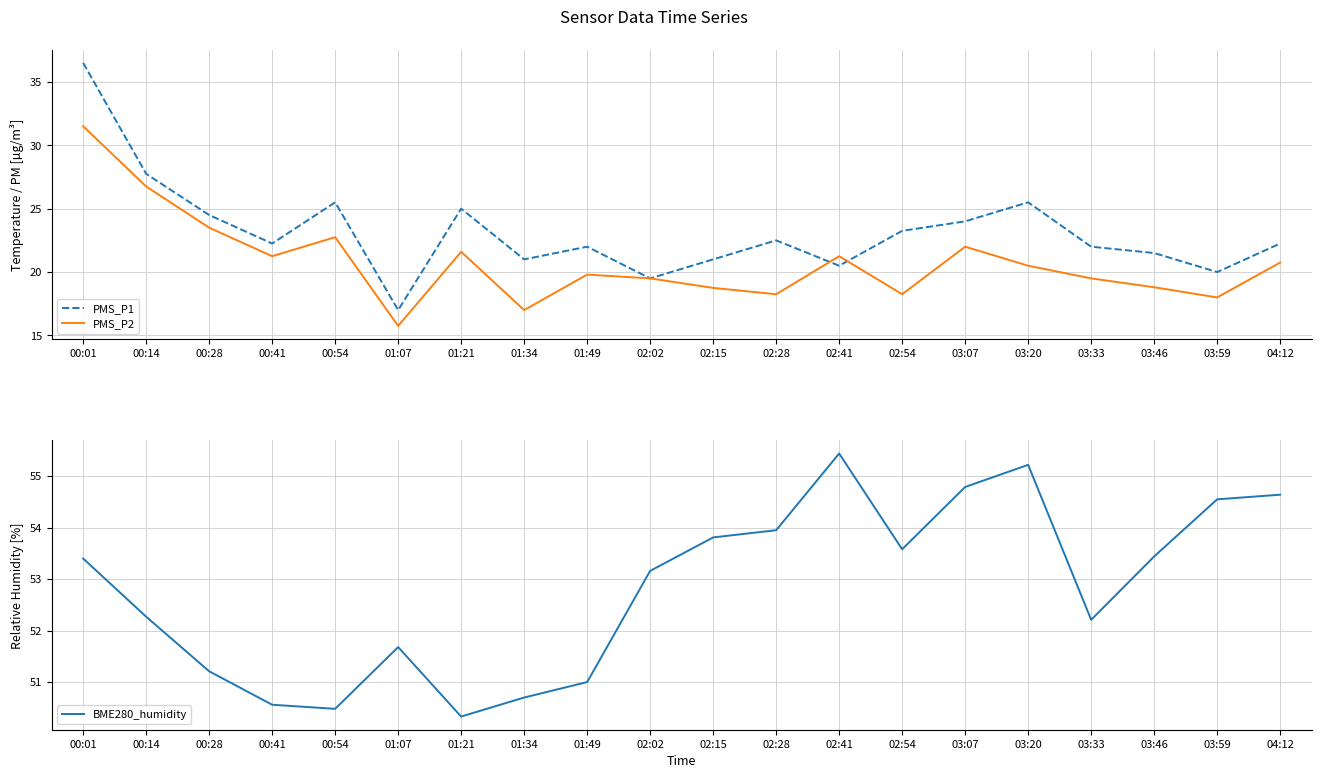

How many lines are shown in the chart?

3